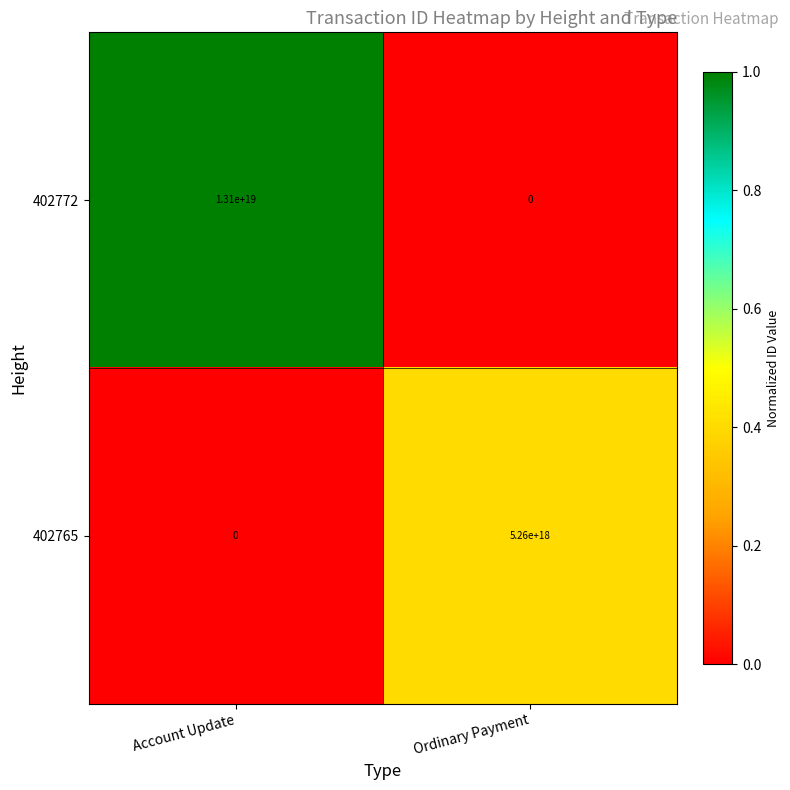

The value of 402765 at Ordinary Payment is 7673513299864622080. True or false?

False